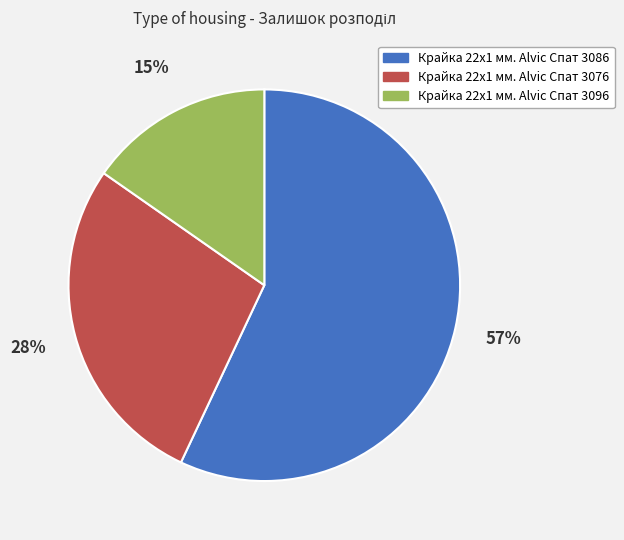

How many slices are in this pie chart?

3